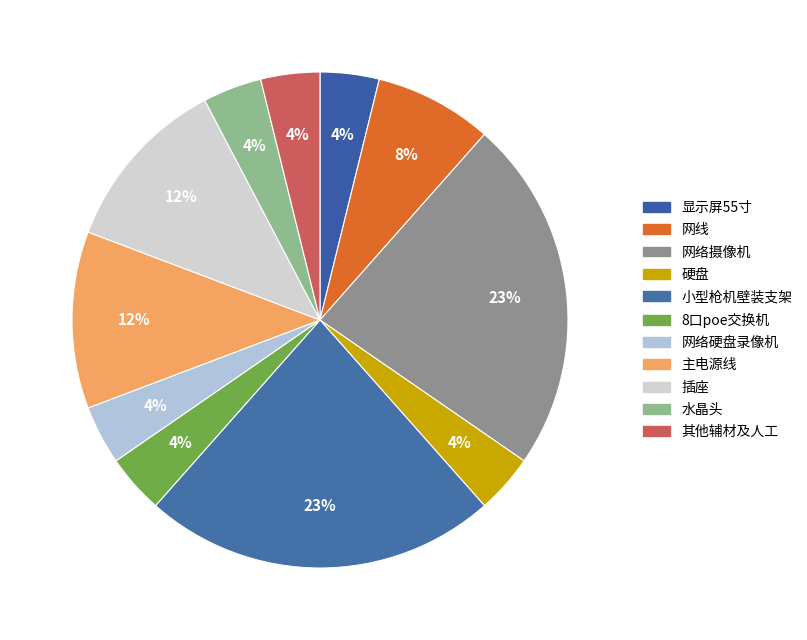

Which category has the biggest portion of the pie?

网络摄像机